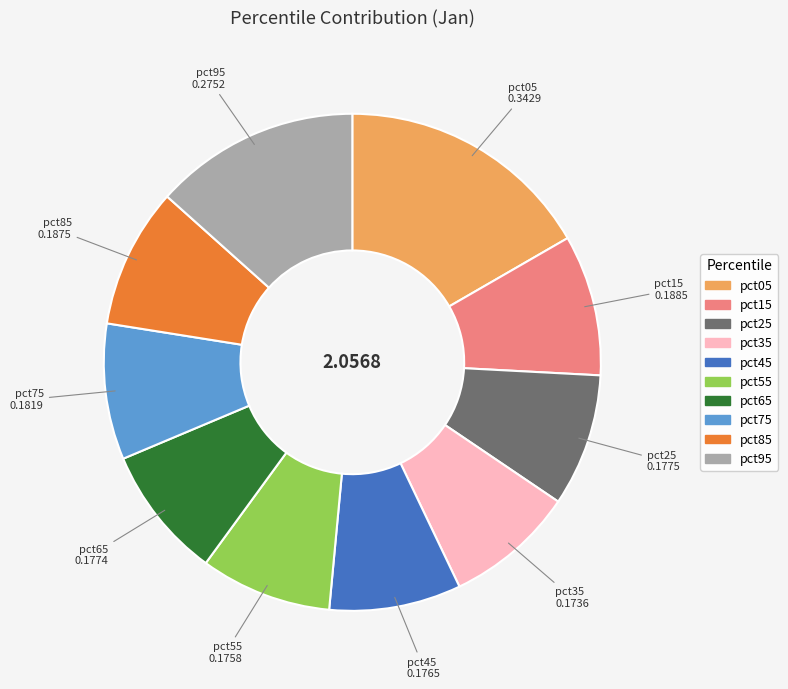

Does pct95 account for over 50% of the chart?

No